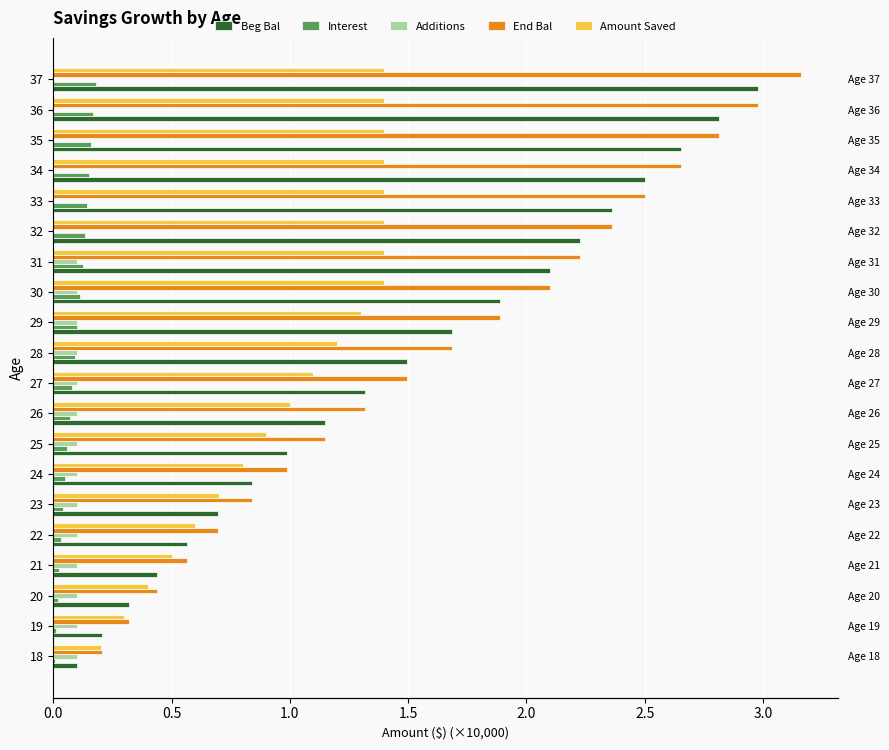

What is the difference between the maximum and second lowest values in the Beg Bal series?

2.8